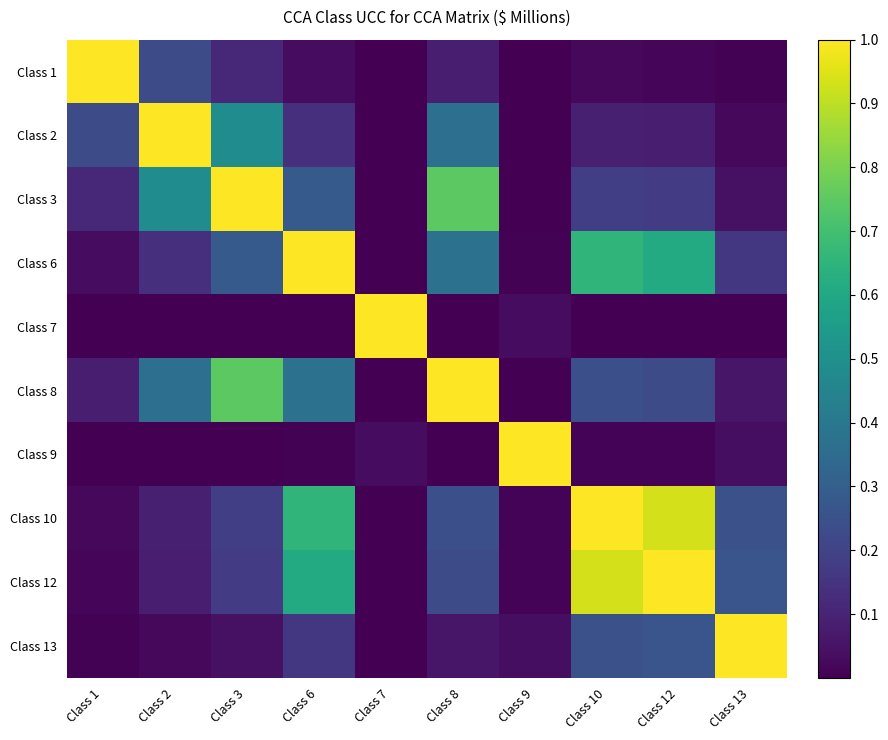

Reading left to right, transcribe all the data shown in this chart.

Class 1: Class 1=1.0	Class 2=0.2	Class 3=0.1	Class 6=0.0	Class 7=0.0	Class 8=0.1	Class 9=0.0	Class 10=0.0	Class 12=0.0	Class 13=0.0
Class 2: Class 1=0.2	Class 2=1.0	Class 3=0.5	Class 6=0.1	Class 7=0.0	Class 8=0.4	Class 9=0.0	Class 10=0.1	Class 12=0.1	Class 13=0.0
Class 3: Class 1=0.1	Class 2=0.5	Class 3=1.0	Class 6=0.3	Class 7=0.0	Class 8=0.7	Class 9=0.0	Class 10=0.2	Class 12=0.2	Class 13=0.0
Class 6: Class 1=0.0	Class 2=0.1	Class 3=0.3	Class 6=1.0	Class 7=0.0	Class 8=0.4	Class 9=0.0	Class 10=0.7	Class 12=0.6	Class 13=0.2
Class 7: Class 1=0.0	Class 2=0.0	Class 3=0.0	Class 6=0.0	Class 7=1.0	Class 8=0.0	Class 9=0.0	Class 10=0.0	Class 12=0.0	Class 13=0.0
Class 8: Class 1=0.1	Class 2=0.4	Class 3=0.7	Class 6=0.4	Class 7=0.0	Class 8=1.0	Class 9=0.0	Class 10=0.2	Class 12=0.2	Class 13=0.1
Class 9: Class 1=0.0	Class 2=0.0	Class 3=0.0	Class 6=0.0	Class 7=0.0	Class 8=0.0	Class 9=1.0	Class 10=0.0	Class 12=0.0	Class 13=0.0
Class 10: Class 1=0.0	Class 2=0.1	Class 3=0.2	Class 6=0.7	Class 7=0.0	Class 8=0.2	Class 9=0.0	Class 10=1.0	Class 12=0.9	Class 13=0.2
Class 12: Class 1=0.0	Class 2=0.1	Class 3=0.2	Class 6=0.6	Class 7=0.0	Class 8=0.2	Class 9=0.0	Class 10=0.9	Class 12=1.0	Class 13=0.3
Class 13: Class 1=0.0	Class 2=0.0	Class 3=0.0	Class 6=0.2	Class 7=0.0	Class 8=0.1	Class 9=0.0	Class 10=0.2	Class 12=0.3	Class 13=1.0